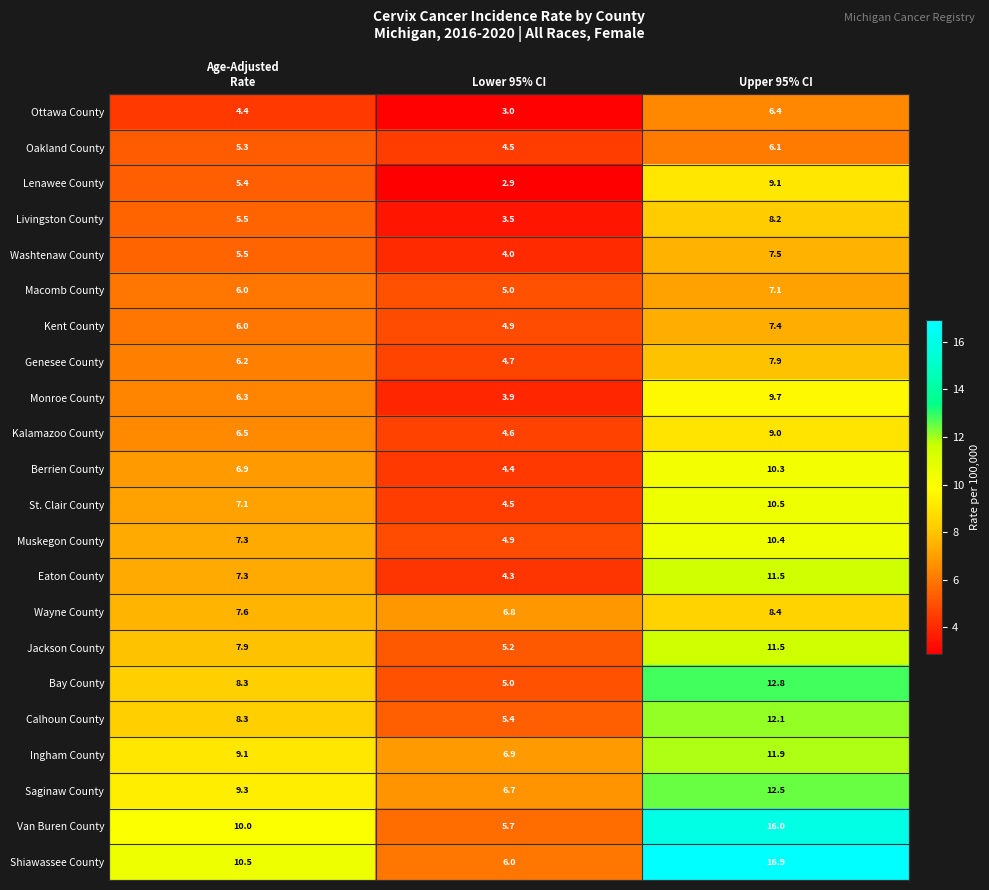

Which series has the widest spread of values?

Shiawassee County